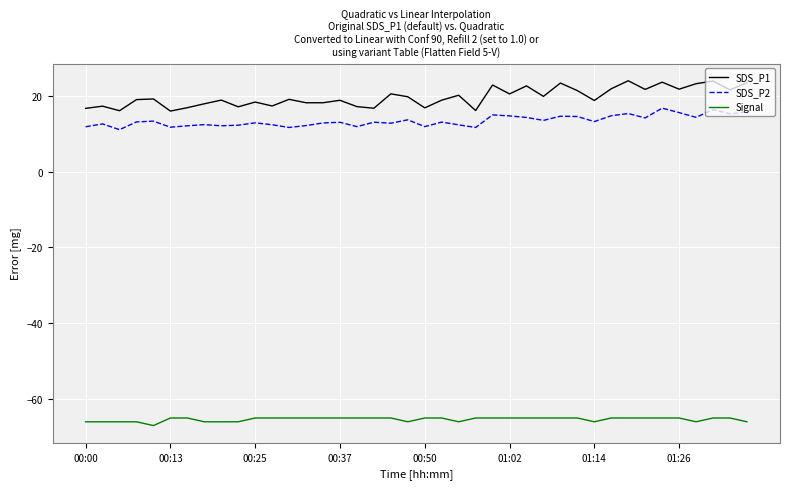

True or false: Signal and SDS_P1 intersect in this chart.

False